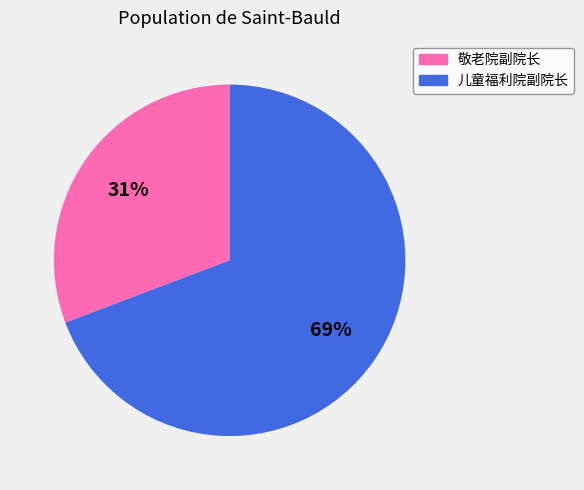

To the nearest percent, what is the combined percentage of 敬老院副院长 and 儿童福利院副院长?

100%